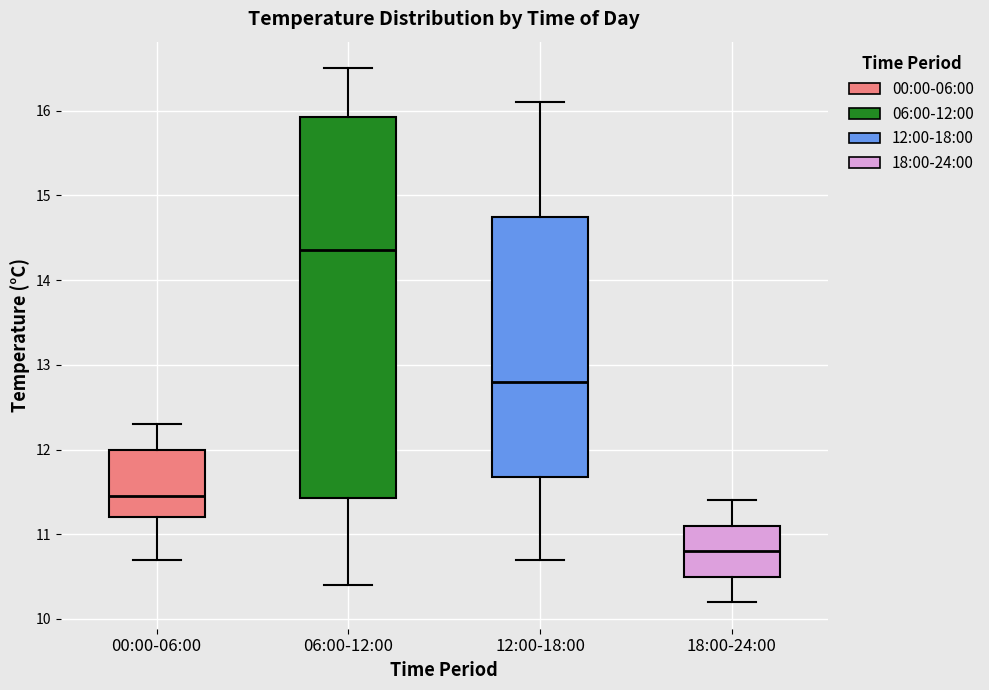

Reading left to right, read every box against the y-axis: the position of its median line, the range the box covers, and the ends of its whiskers. The values are not printed on the chart, so give them approximately, as read against the axis.

00:00-06:00: median 11.5, box 11.2 to 12.0, whiskers 10.7 to 12.3
06:00-12:00: median 14.4, box 11.4 to 15.9, whiskers 10.4 to 16.5
12:00-18:00: median 12.8, box 11.7 to 14.8, whiskers 10.7 to 16.1
18:00-24:00: median 10.8, box 10.5 to 11.1, whiskers 10.2 to 11.4